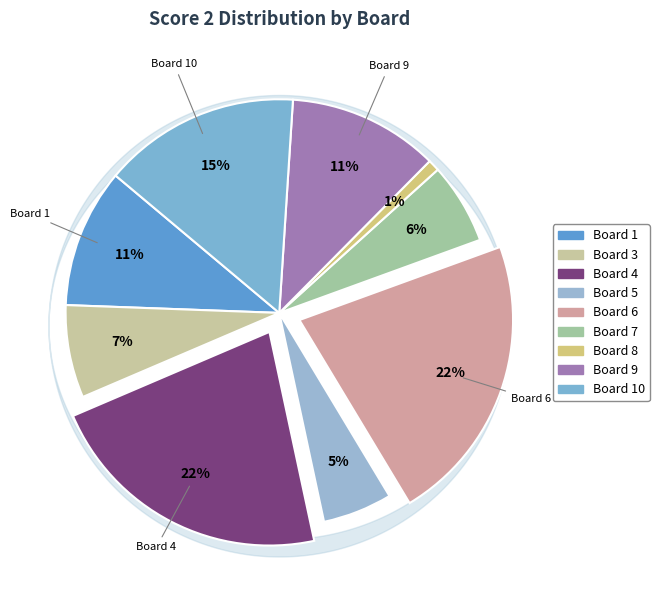

How many segments does this pie chart have?

9